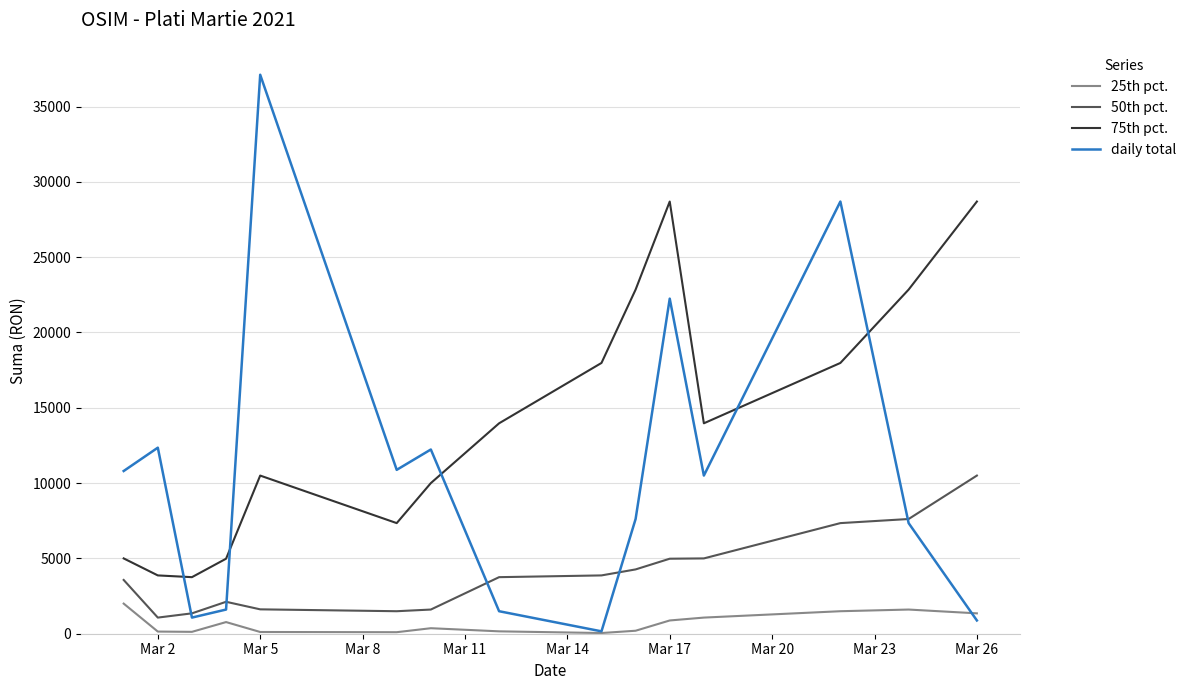

What is the average value of the 25th pct. series?

695.2